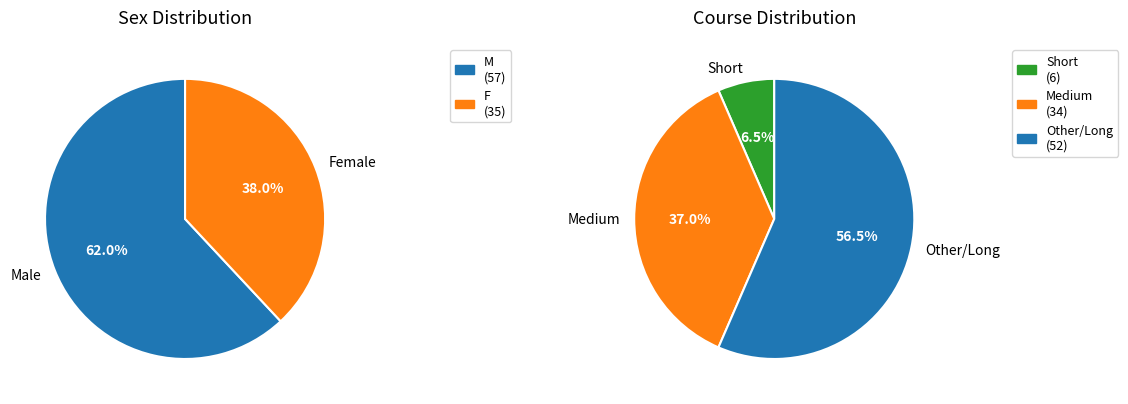

Does F account for over 50% of the chart?

No